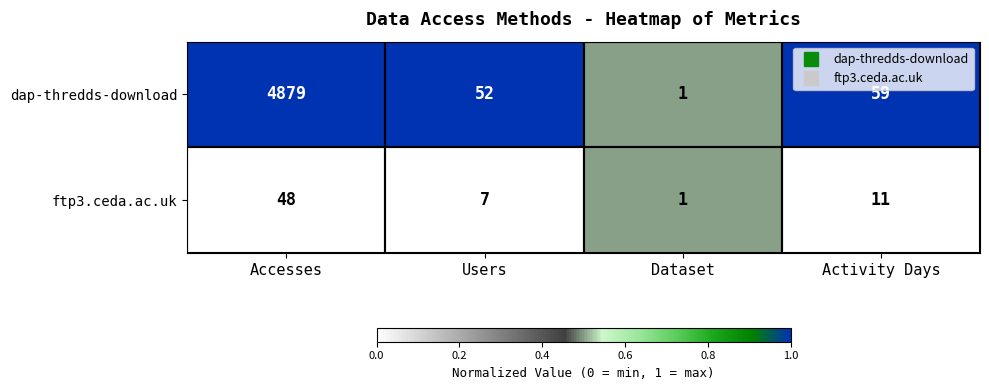

List the series in order of their peak value, highest first.

dap-thredds-download, ftp3.ceda.ac.uk